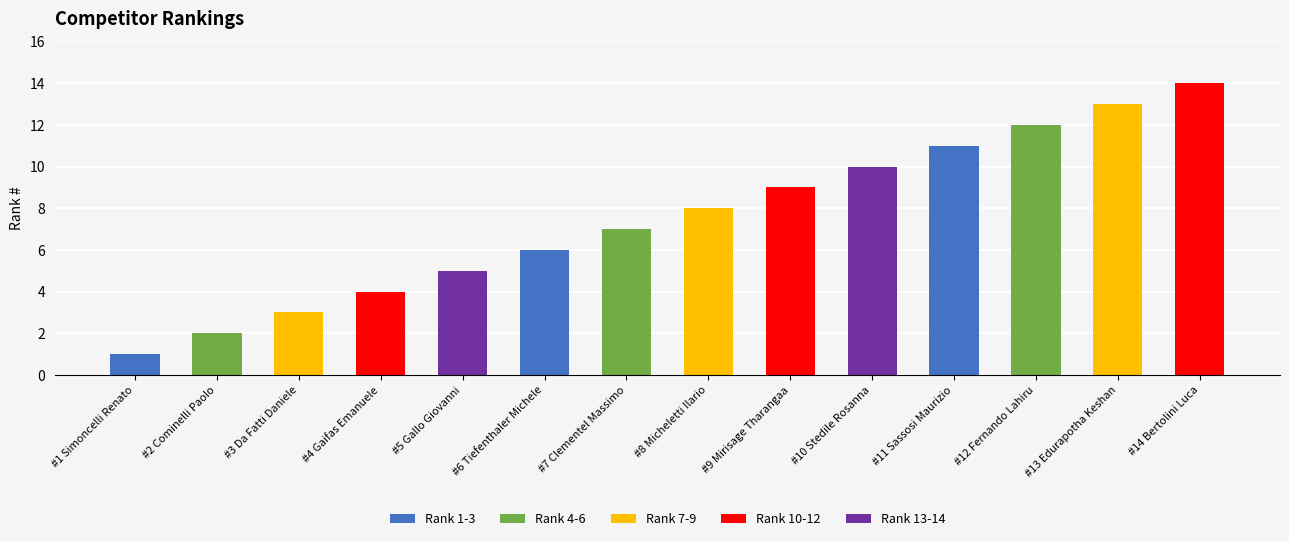

What is the sum of the values at Mirisage Tharangaa and Micheletti Ilario?

17